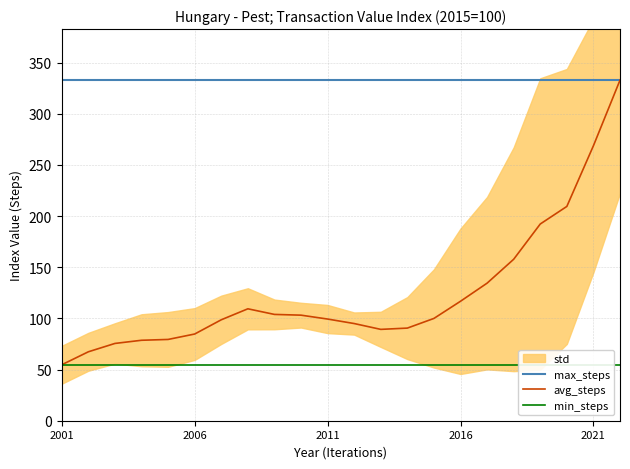

True or false: avg_steps and min_steps intersect in this chart.

False